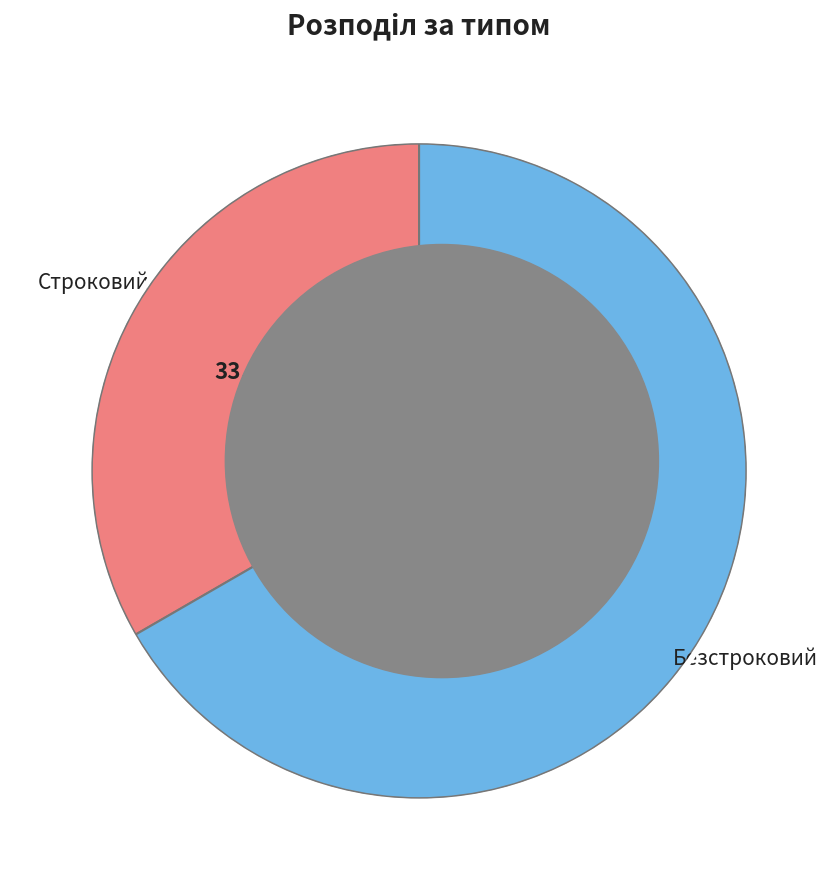

How many slices are in this pie chart?

2